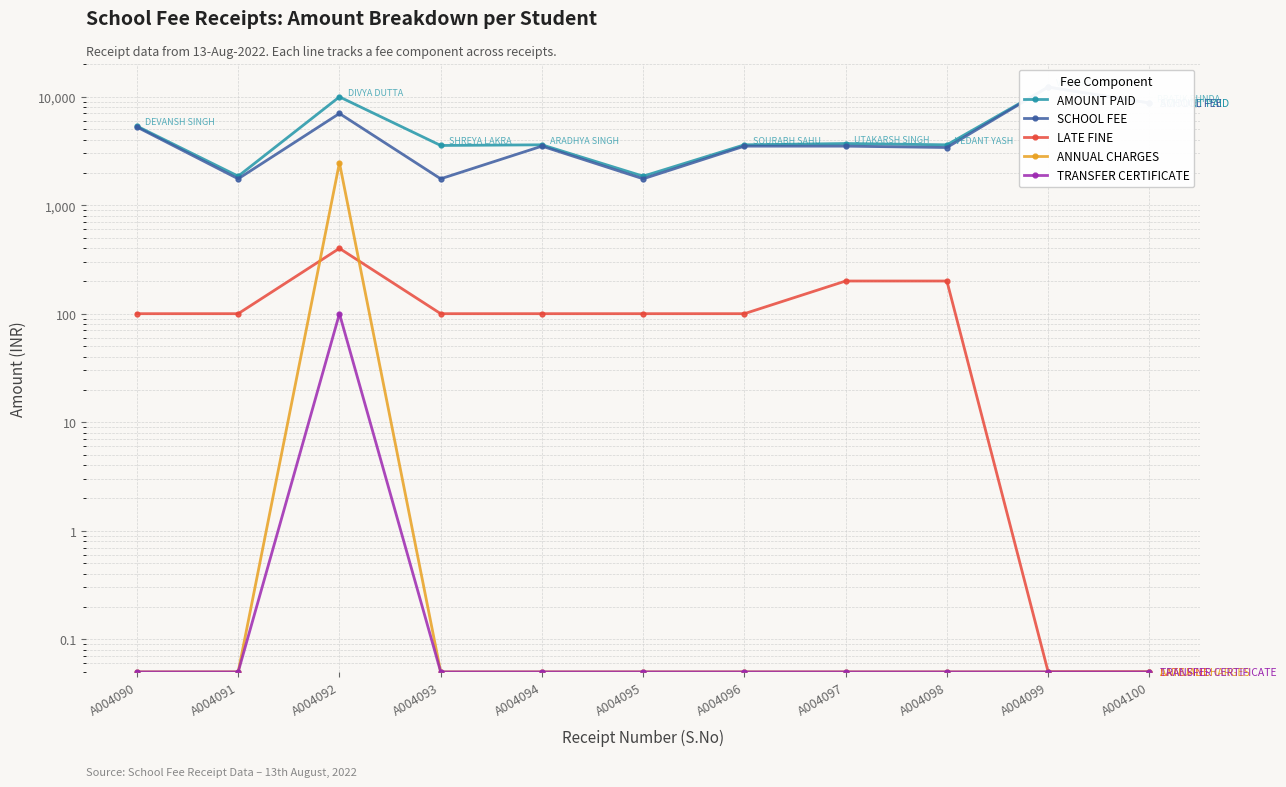

Is it true that ANNUAL CHARGES equals 0.1 at A004096?

True